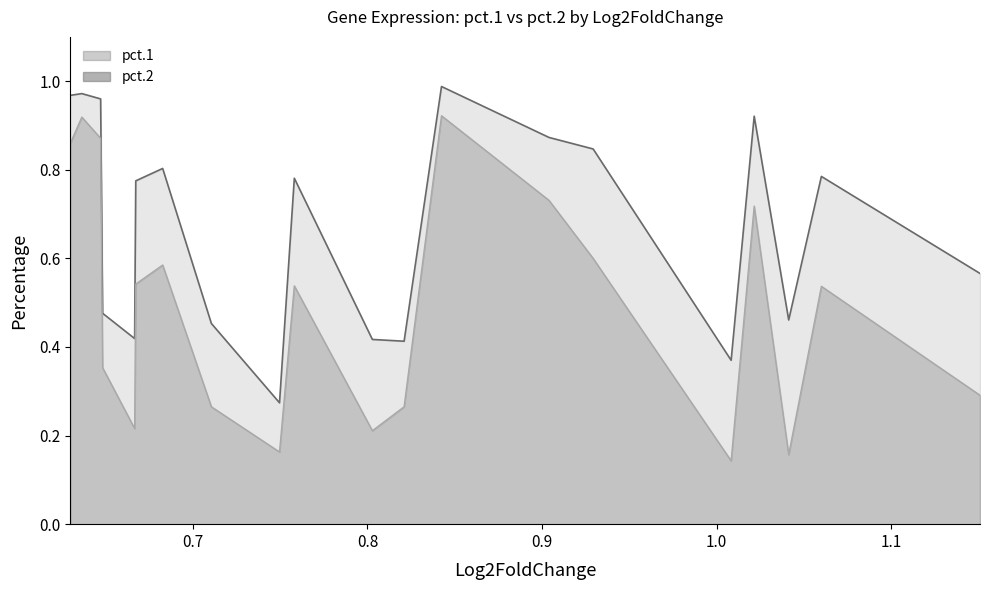

How many categories are shown in the chart?

20